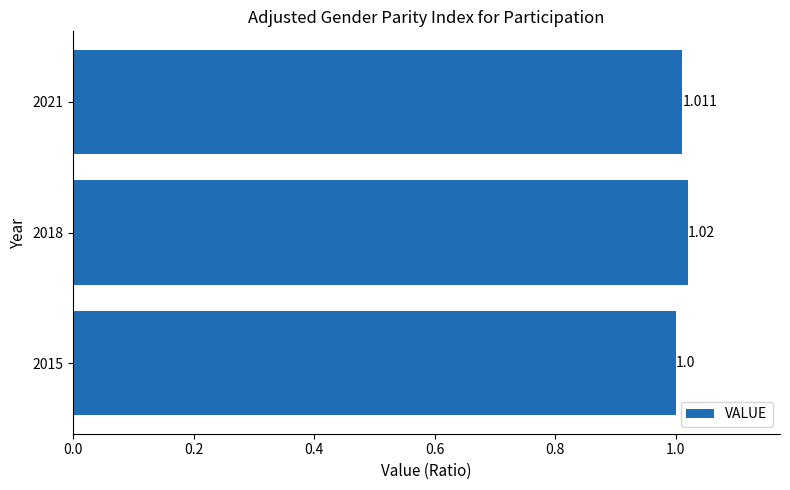

Does the chart contain any negative values?

No